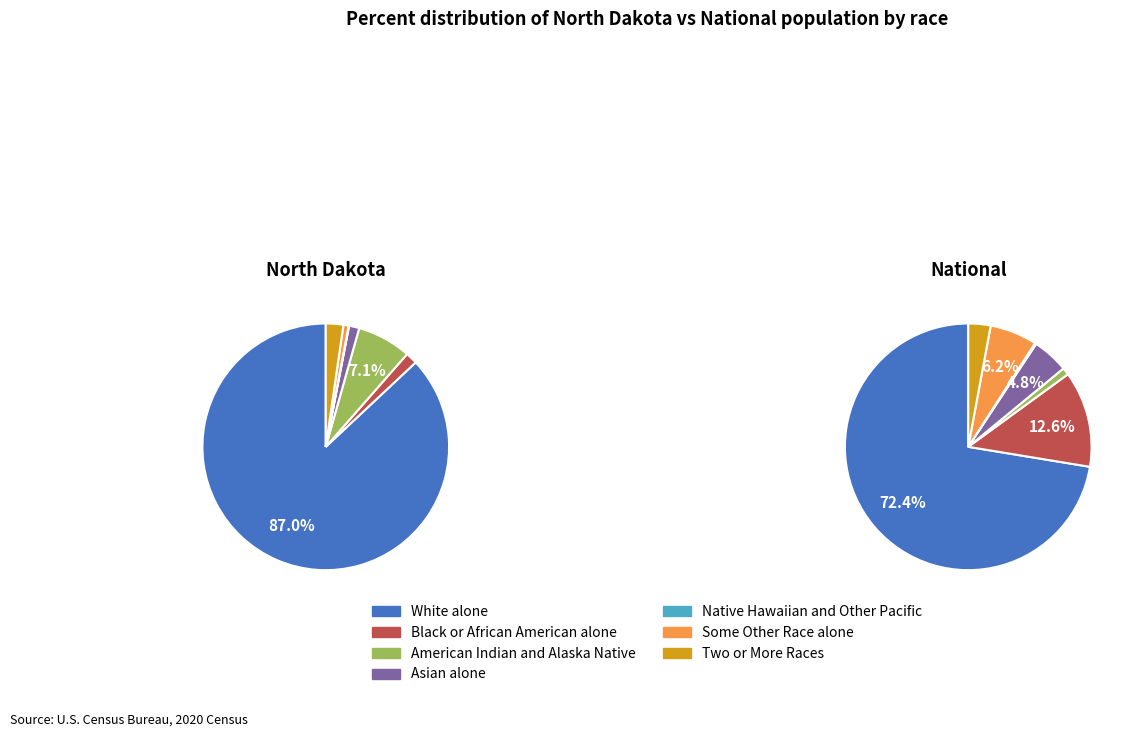

What portion of the pie excludes Native Hawaiian and Other Pacific?

99.9%